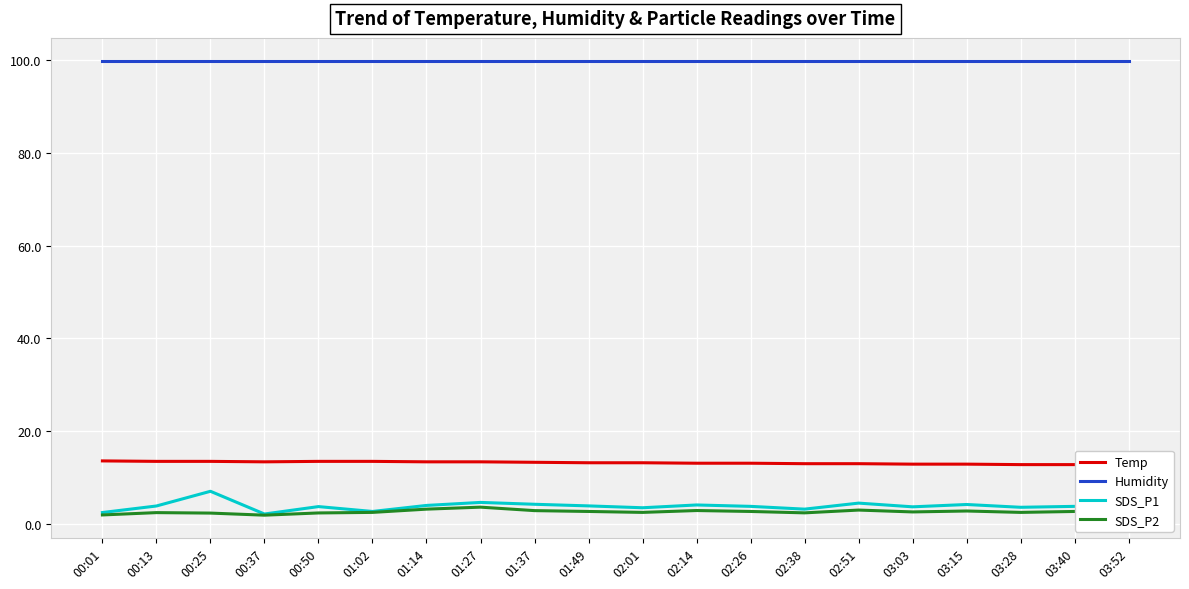

In SDS_P2, how many points are higher than both neighbors (excluding endpoints)?

5